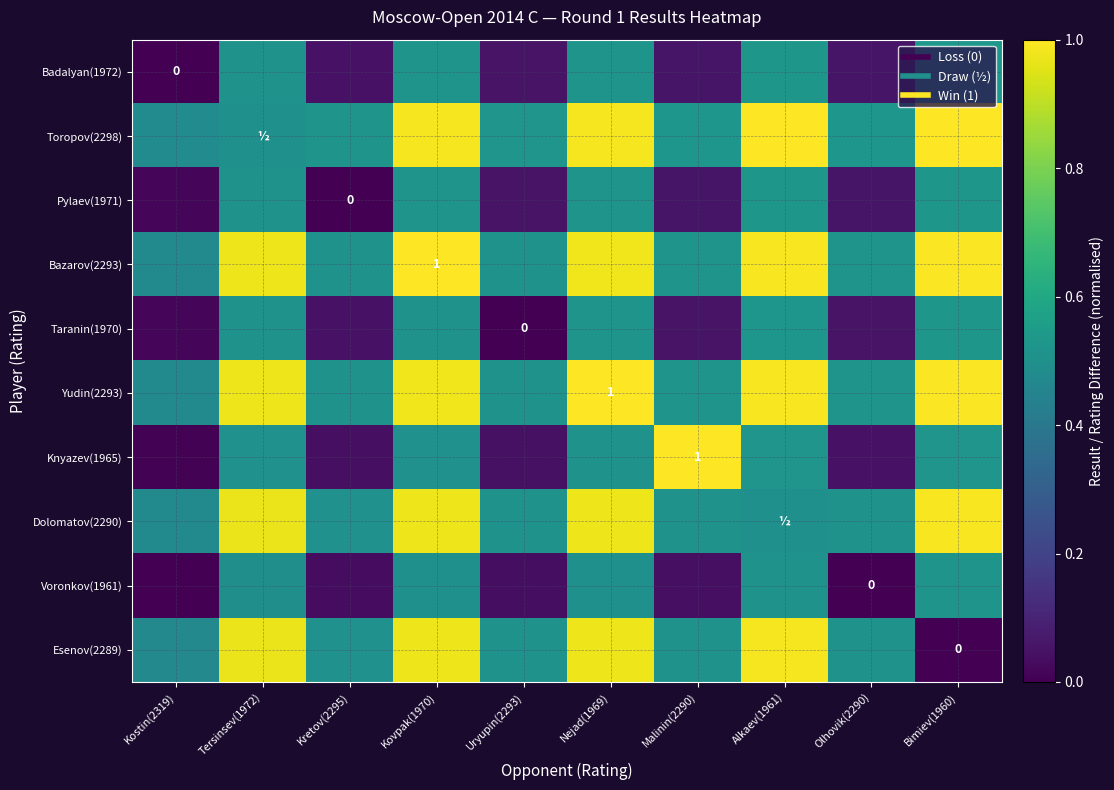

Is the value of Pylaev(1971) at Kostin(2319) greater than the value of Bazarov(2293) at Kostin(2319)?

No